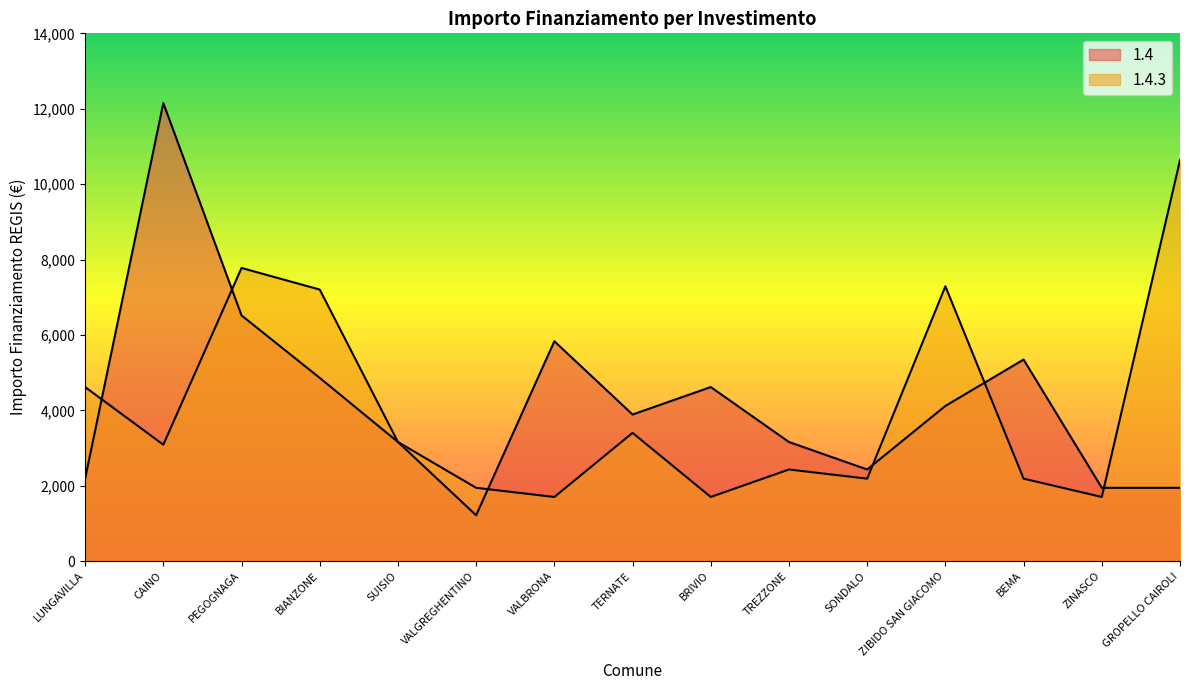

Where do 1.4 and 1.4.3 first cross each other?

LUNGAVILLA and CAINO